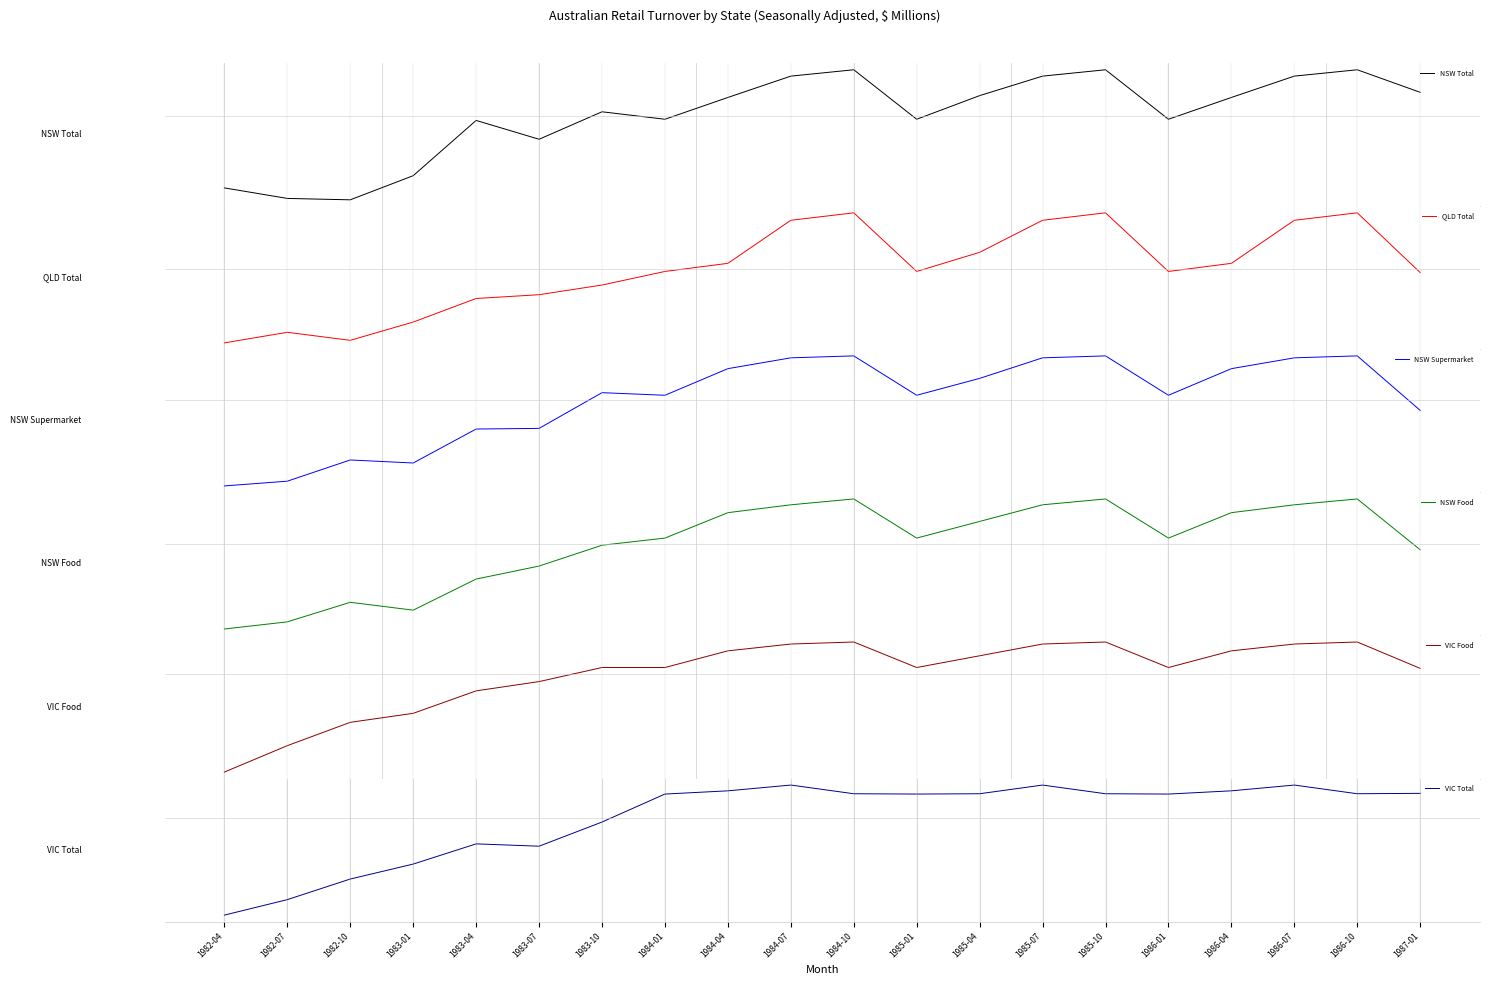

How many intersections are there between NSW Food and QLD Total?

5